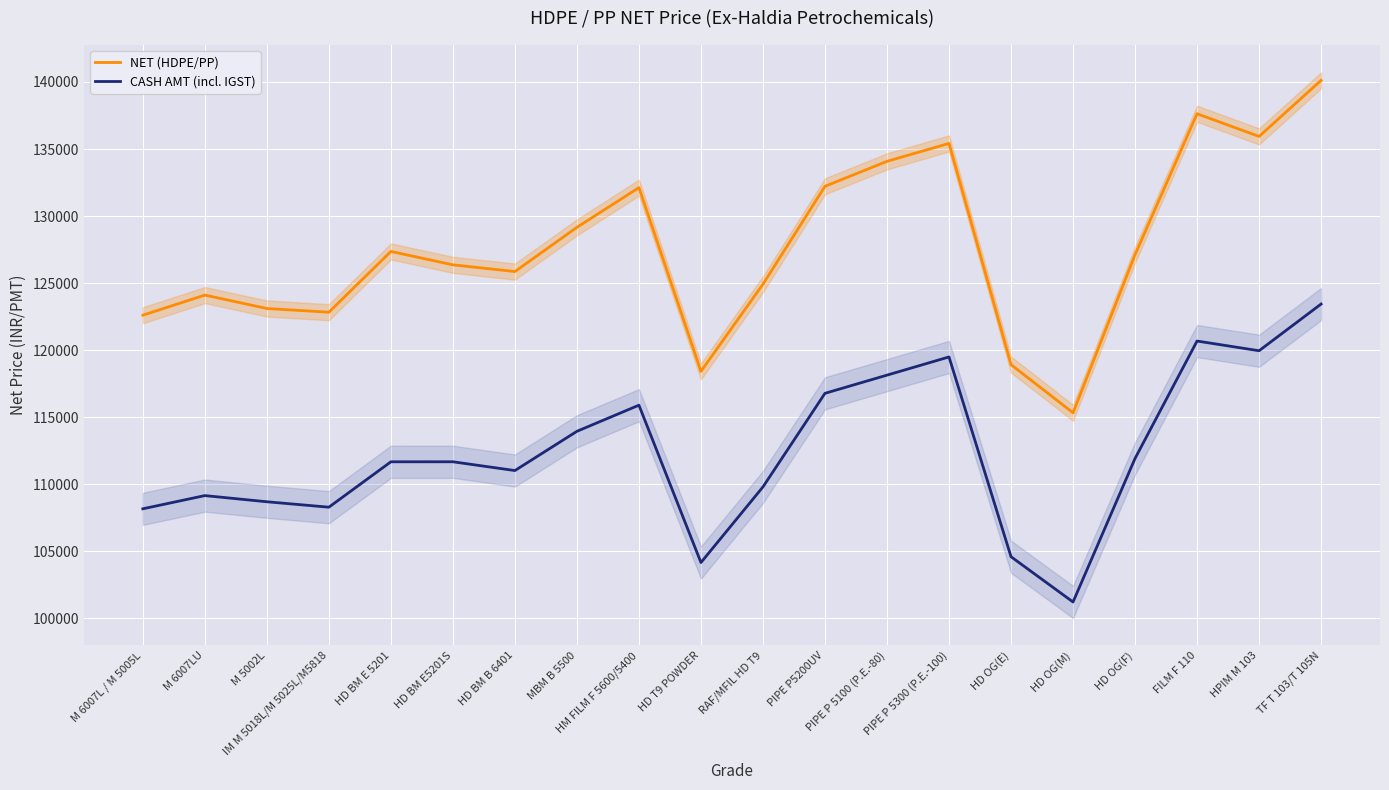

Reading left to right, transcribe all the data shown in this chart.

NET (HDPE/PP): 122605.0	124105.0	123105.0	122828.0	127361.0	126361.0	125861.0	129159.0	132121.0	118419.0	124919.0	132219.0	134081.0	135419.0	118919.0	115328.0	127121.0	137630.0	135940.0	140120.0
CASH AMT (incl. IGST): 108166.4	109151.3	108691.0	108286.0	111671.9	111673.3	111018.8	113946.0	115894.6	104159.1	109799.5	116779.5	118135.1	119491.5	104592.1	101215.9	111921.1	120678.2	119954.8	123437.3